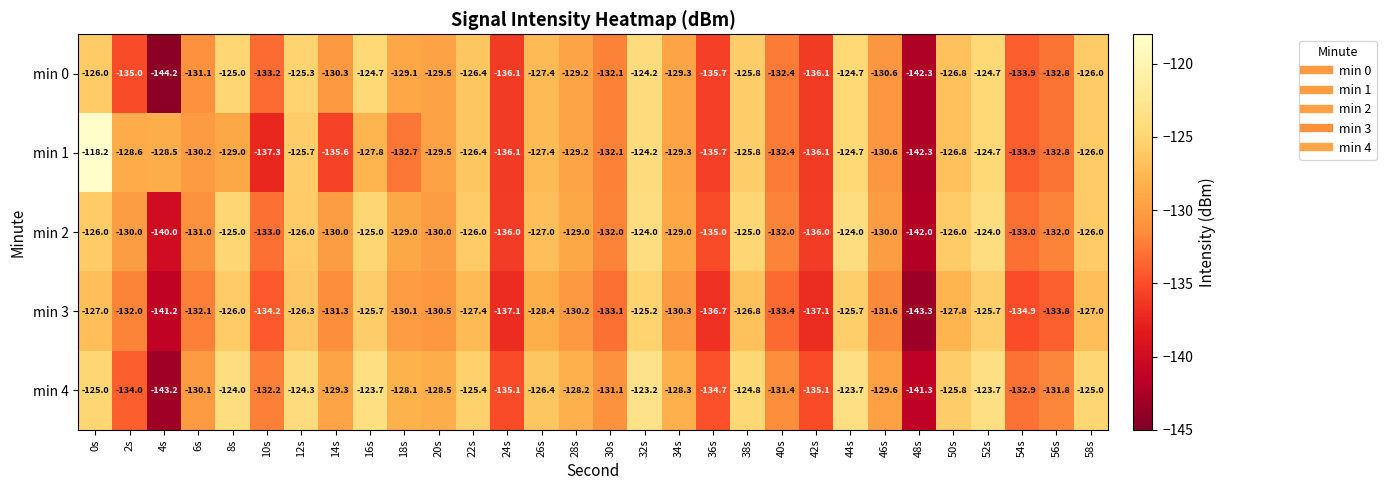

Rank the series by their maximum value, from lowest to highest.

min 3, min 0, min 2, min 4, min 1